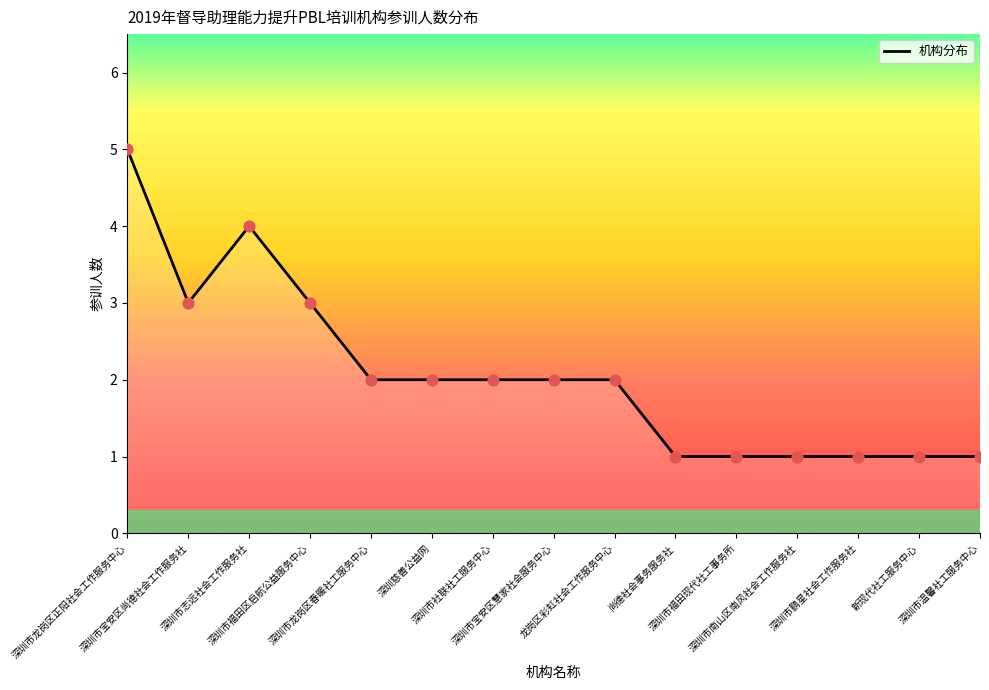

Approximately how many times larger is the value at 新现代社工服务中心 compared to 深圳市社联社工服务中心?

0.5